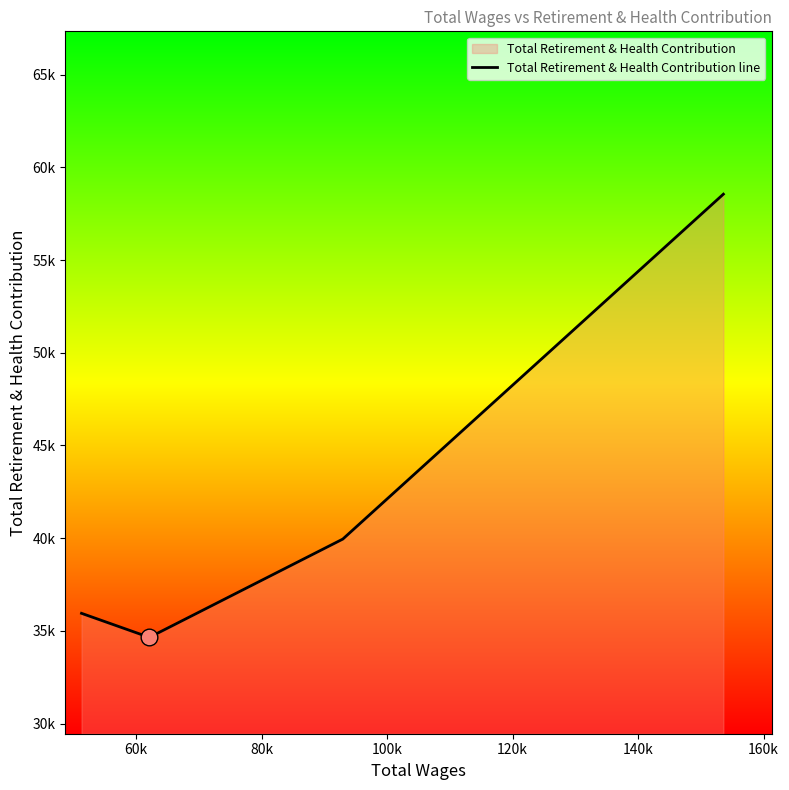

Which label corresponds to the smallest value in the chart?

60k